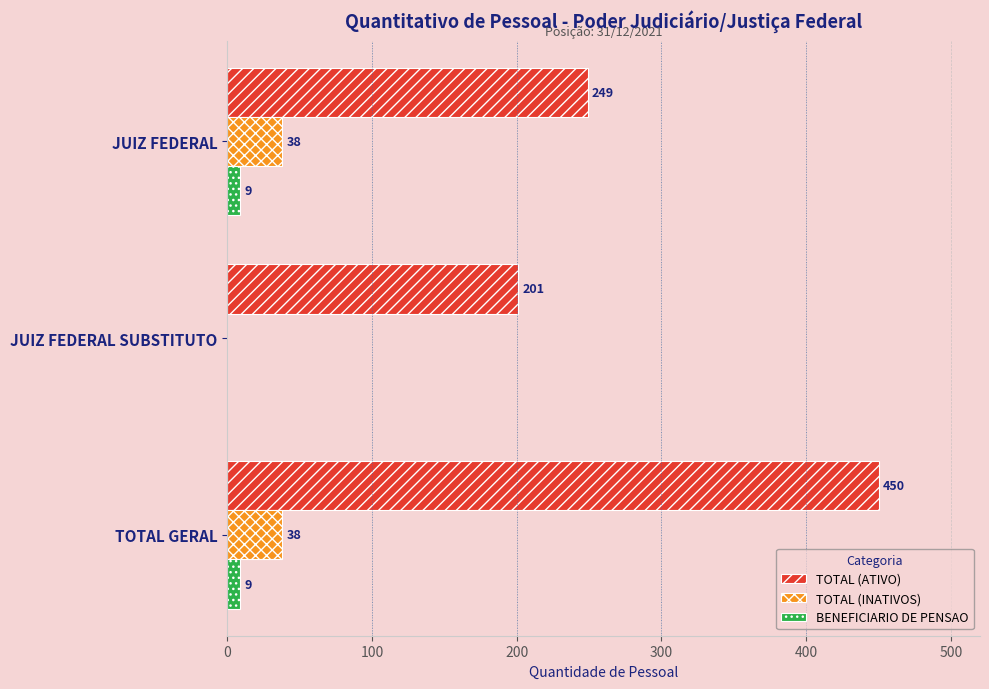

What is the sum of the BENEFICIARIO DE PENSAO values at JUIZ FEDERAL SUBSTITUTO and JUIZ FEDERAL?

9